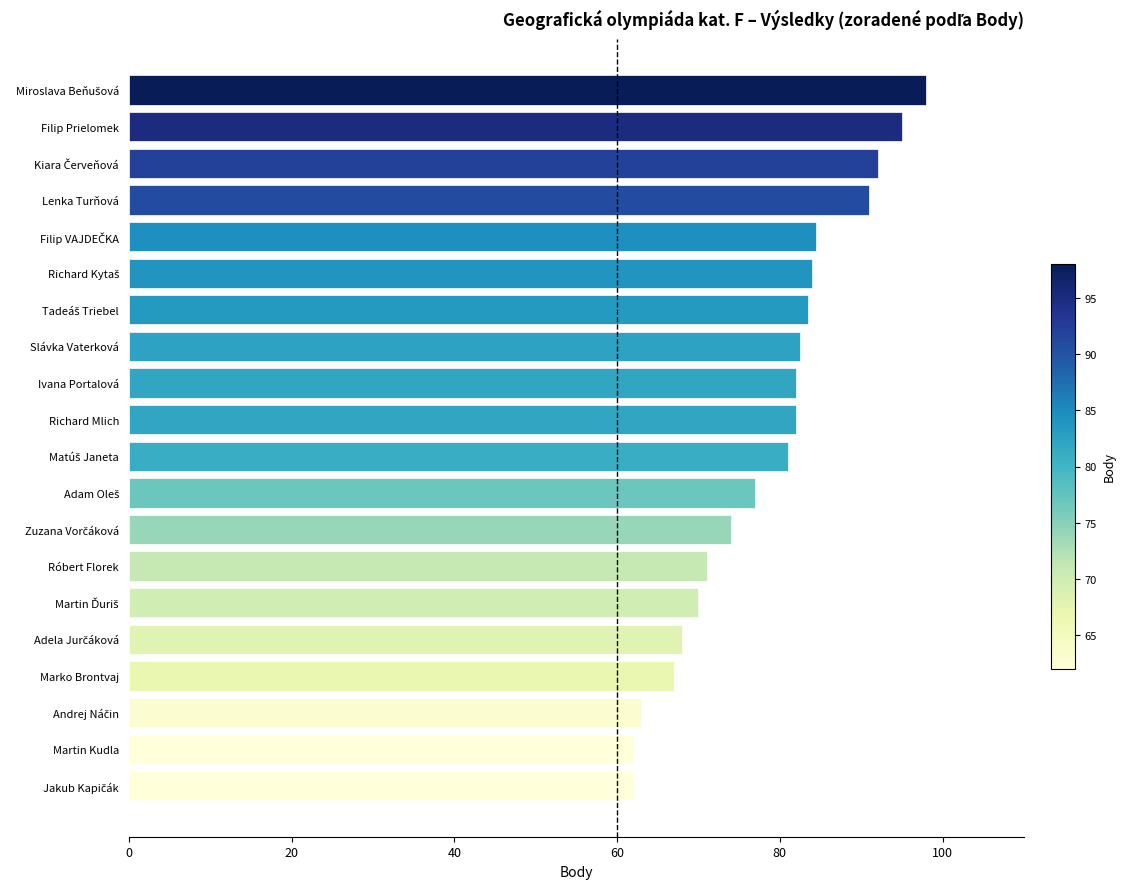

The chart shows a value of 32.4 at Marko Brontvaj. True or false?

False